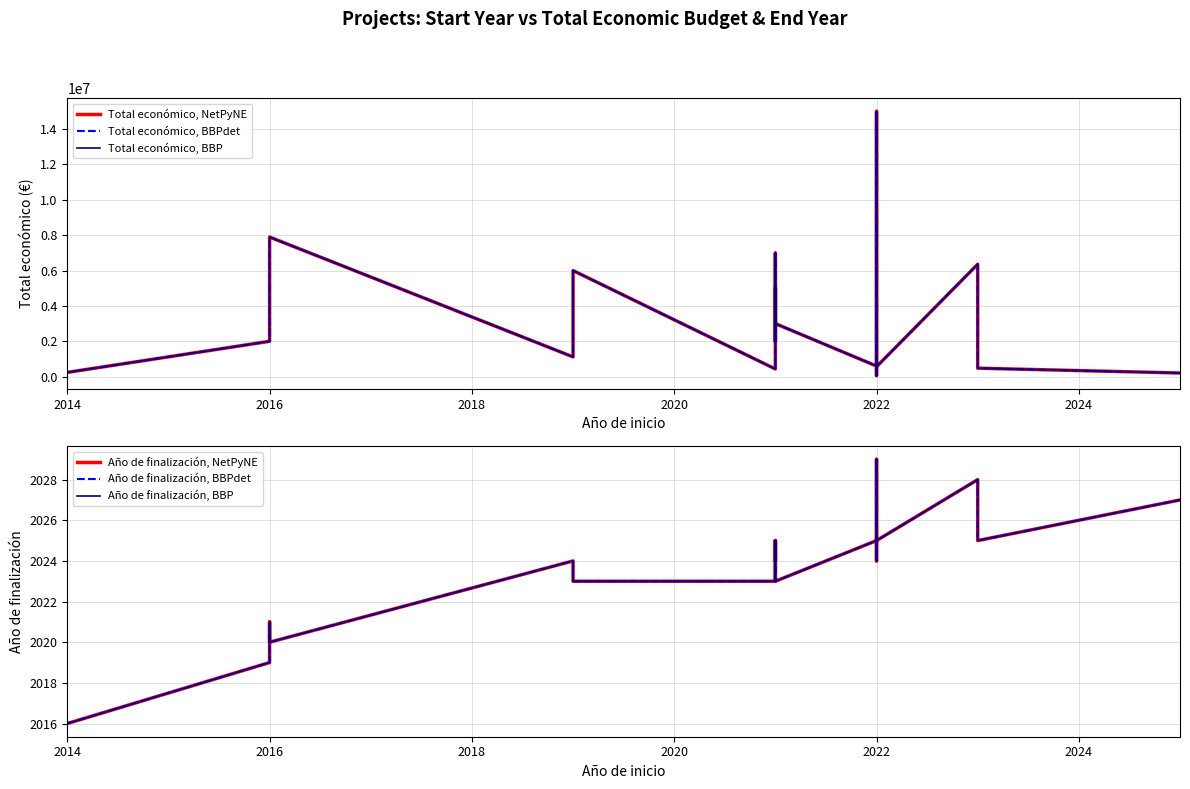

Is it true that Año de finalización, BBPdet equals 3433 at 8?

False